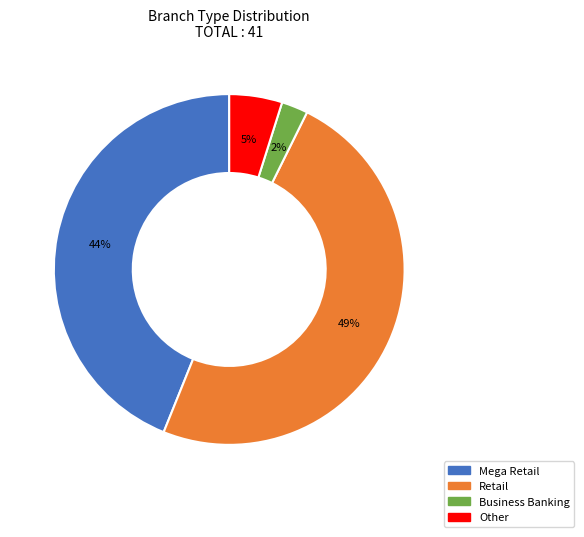

To the nearest percent, what is the difference between the Mega Retail and Retail slice percentages?

5%